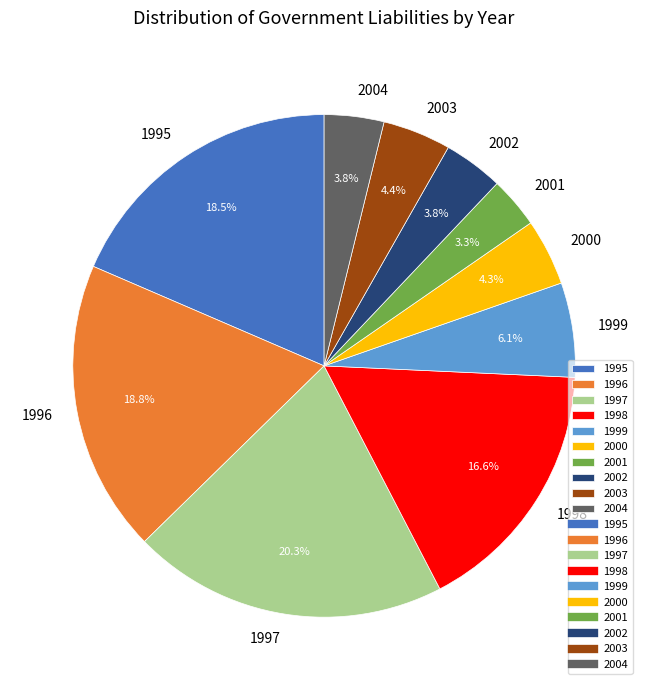

Which category has the biggest portion of the pie?

1997